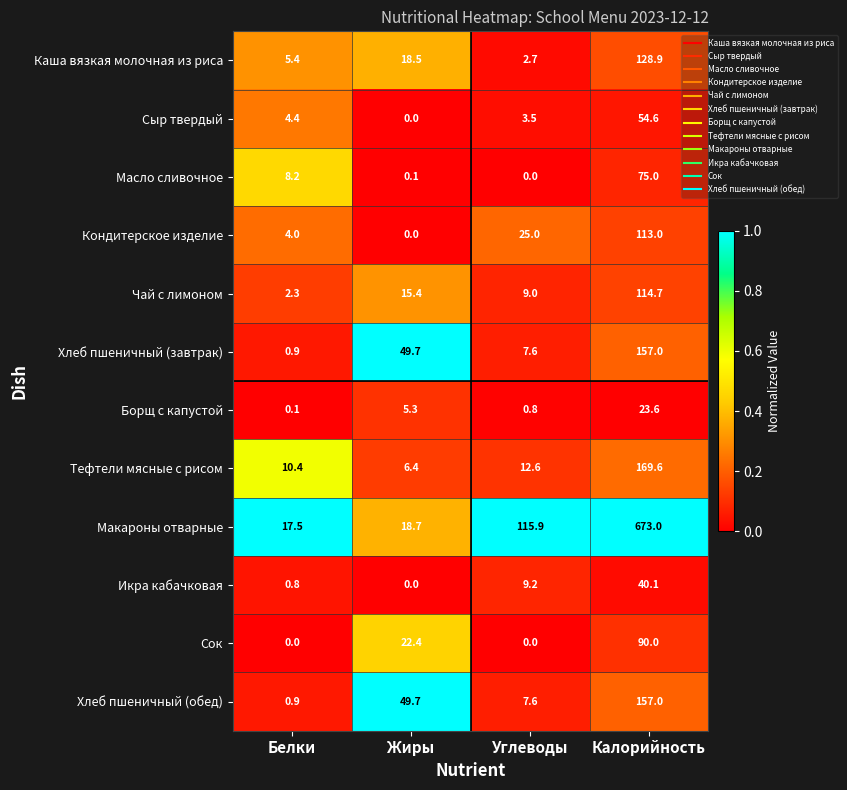

At which category is the sum across all series the highest?

Калорийность